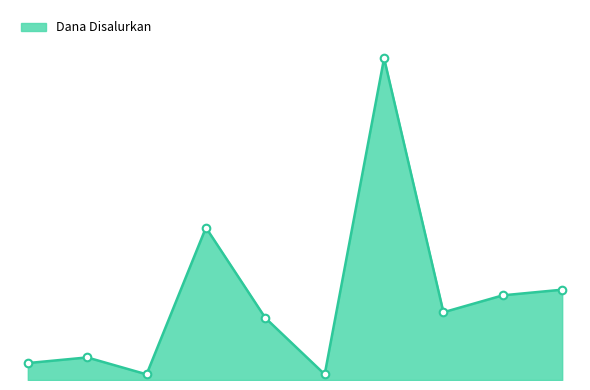

Does the chart have visible grid lines?

No